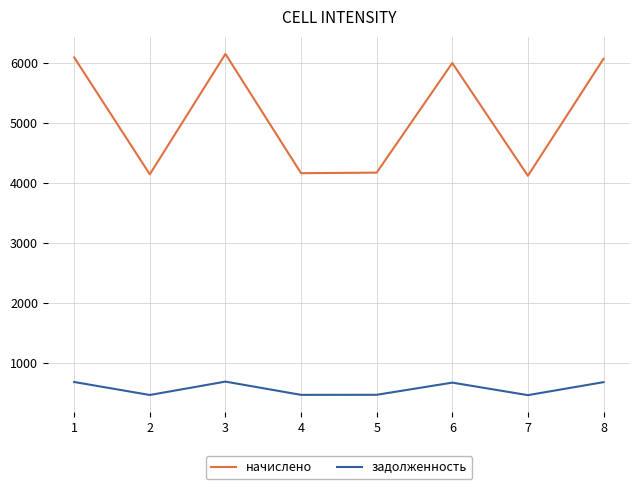

At which label does задолженность first exceed 667?

1